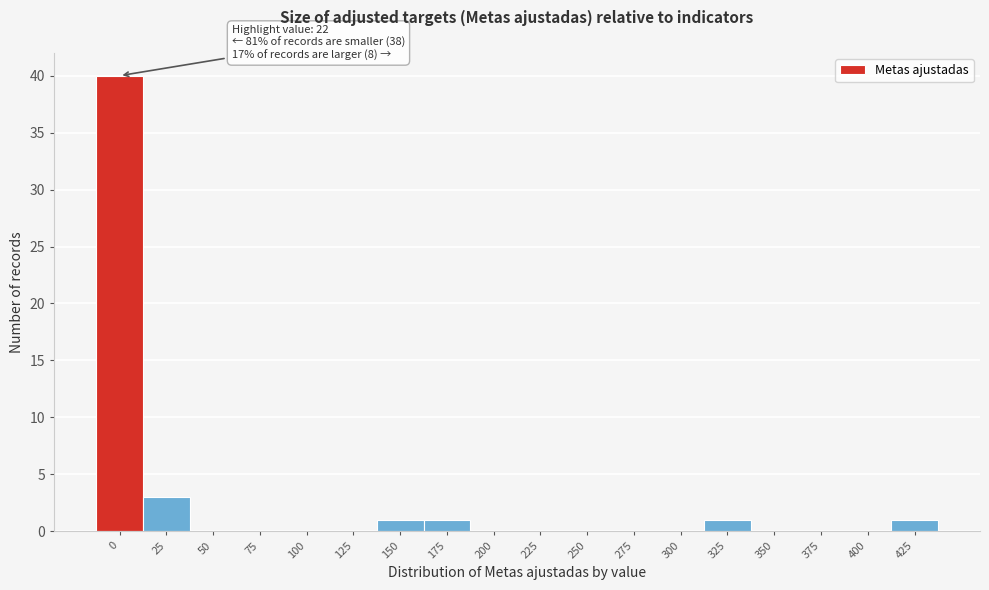

Reading left to right, extract all data points from this chart.

0=40	25=3	50=0	75=0	100=0	125=0	150=1	175=1	200=0	225=0	250=0	275=0	300=0	325=1	350=0	375=0	400=0	425=1